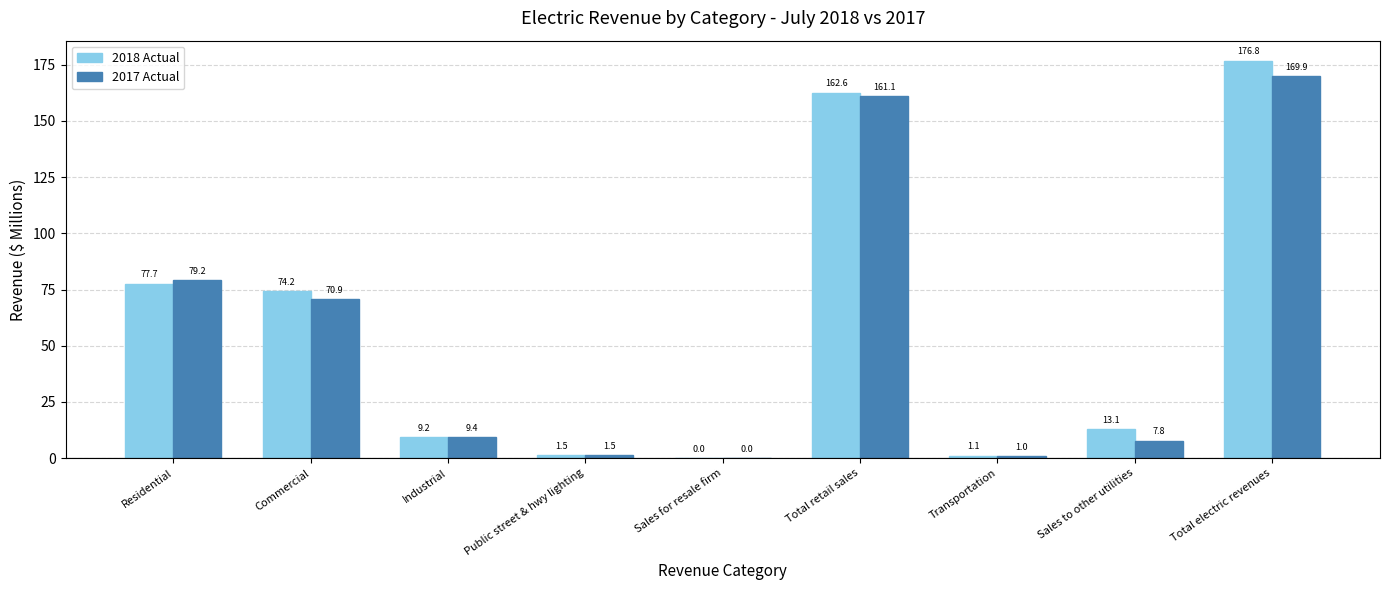

What is the maximum value shown in the chart?

176.8